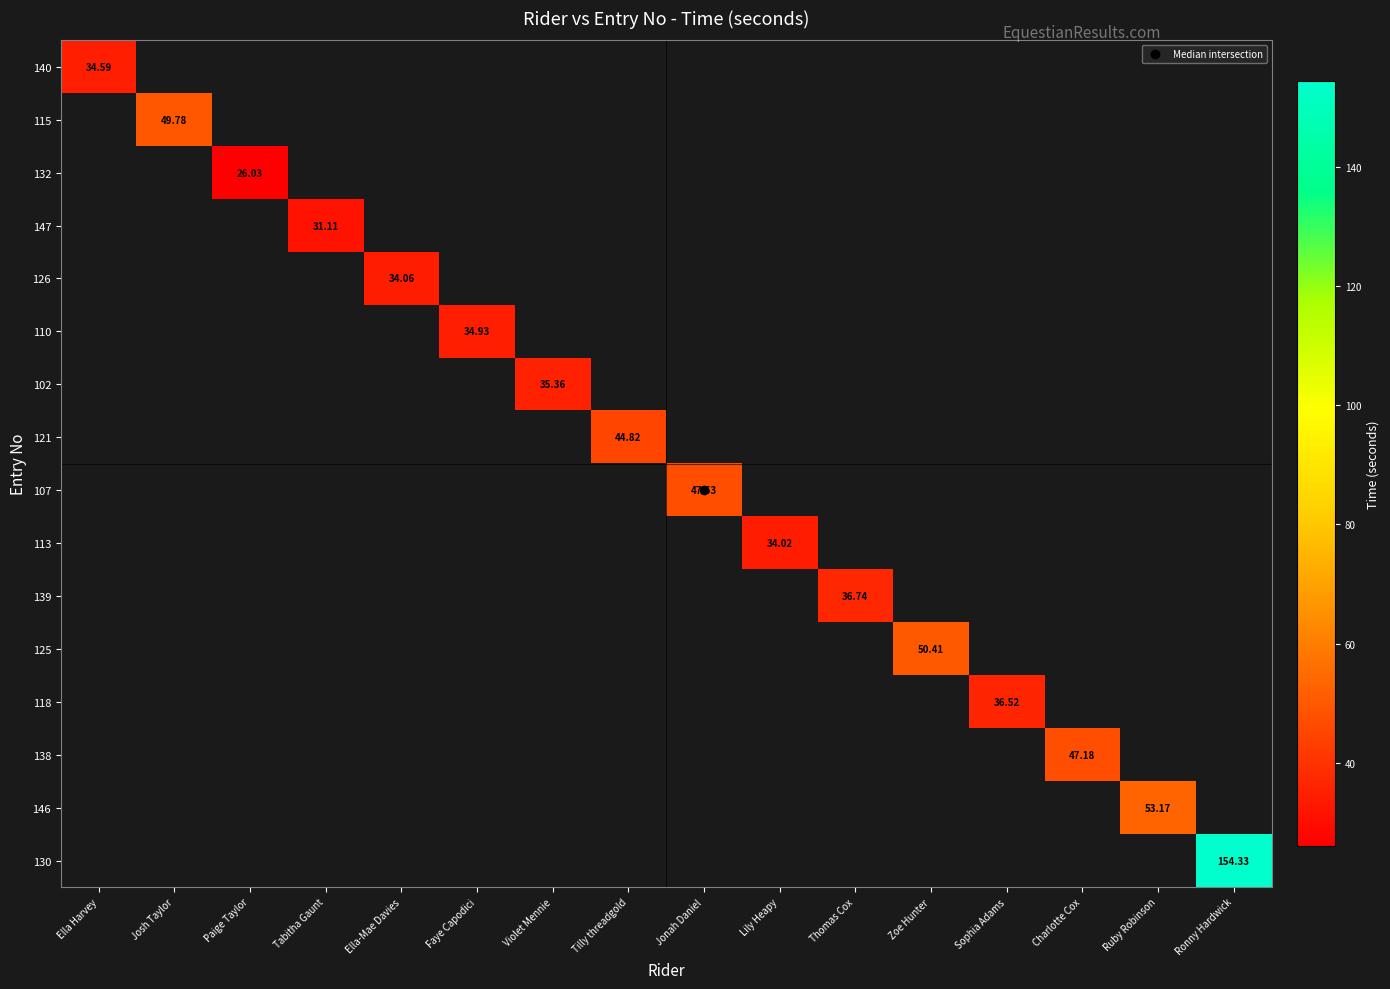

How many distinct data groups are displayed?

16